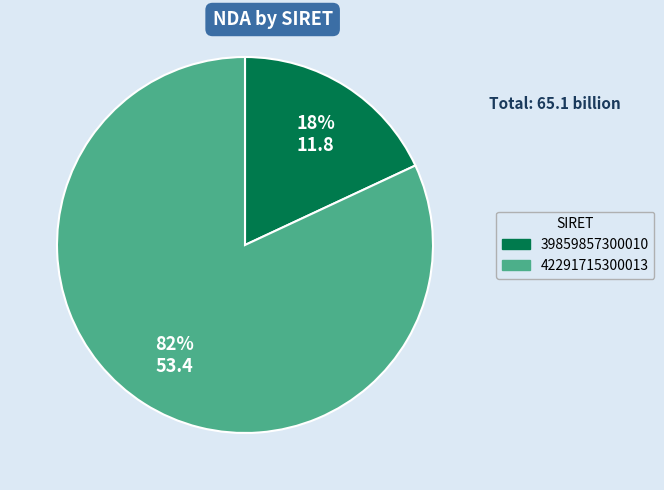

To the nearest percent, what is the difference between the 39859857300010 and 42291715300013 slice percentages?

64%